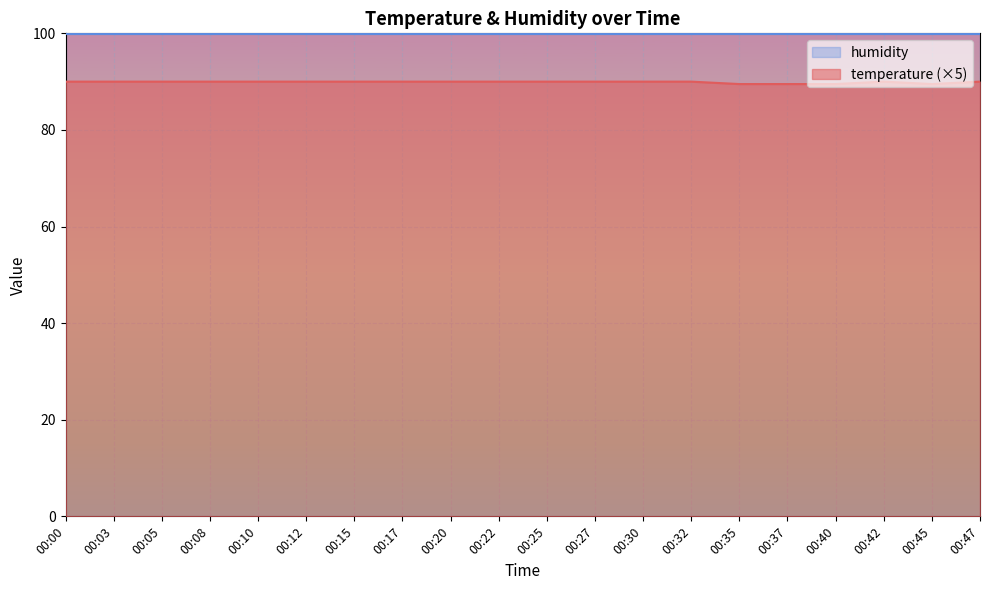

List the labels in order of value, smallest first.

00:35, 00:37, 00:40, 00:45, 00:00, 00:03, 00:05, 00:08, 00:10, 00:12, 00:15, 00:17, 00:20, 00:22, 00:25, 00:27, 00:30, 00:32, 00:42, 00:47